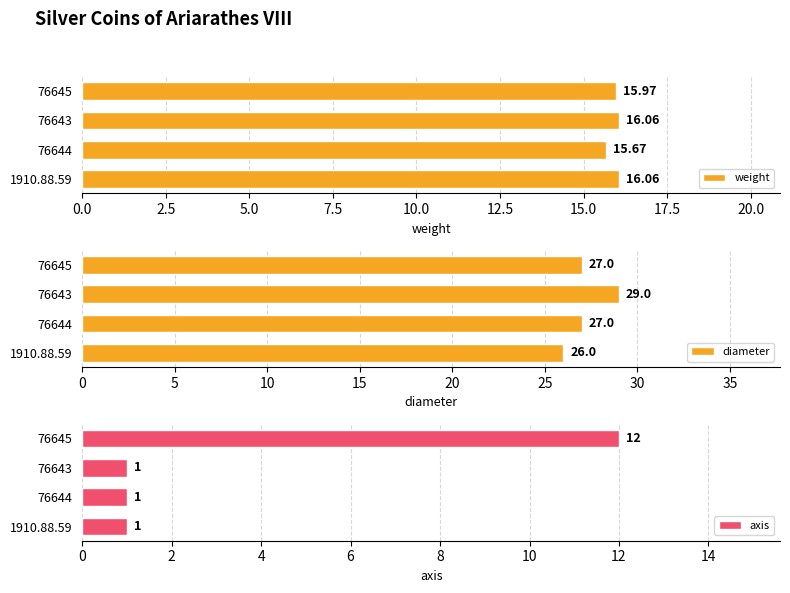

How many data points in weight are above 16?

2